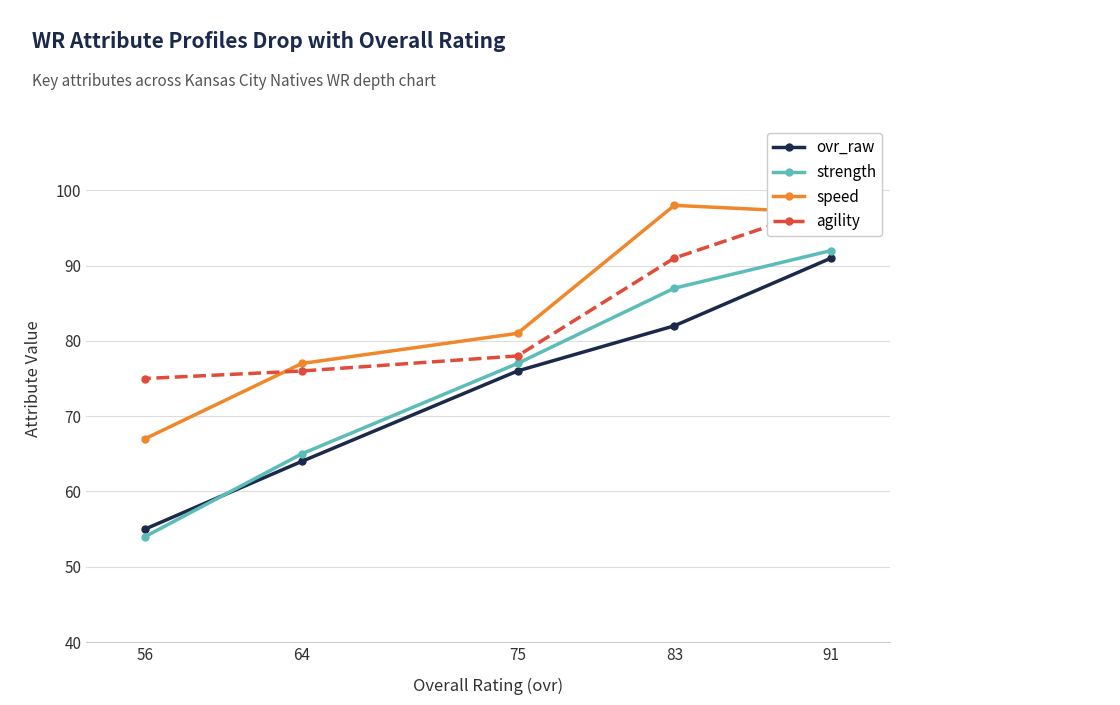

Is the value of speed at 56 greater than the value of strength at 91?

No